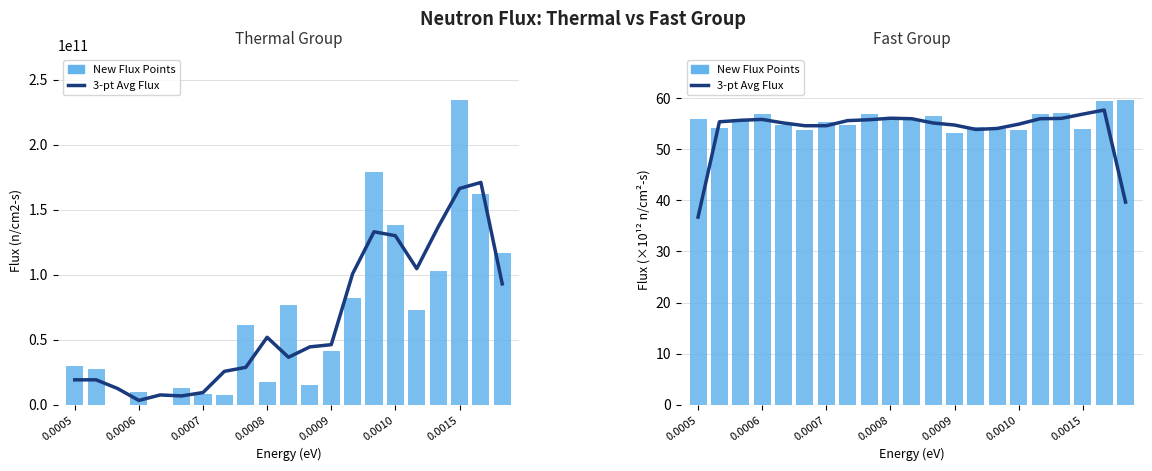

Between 0.0005 and 11, which series saw the biggest shift?

3-pt Avg Thermal